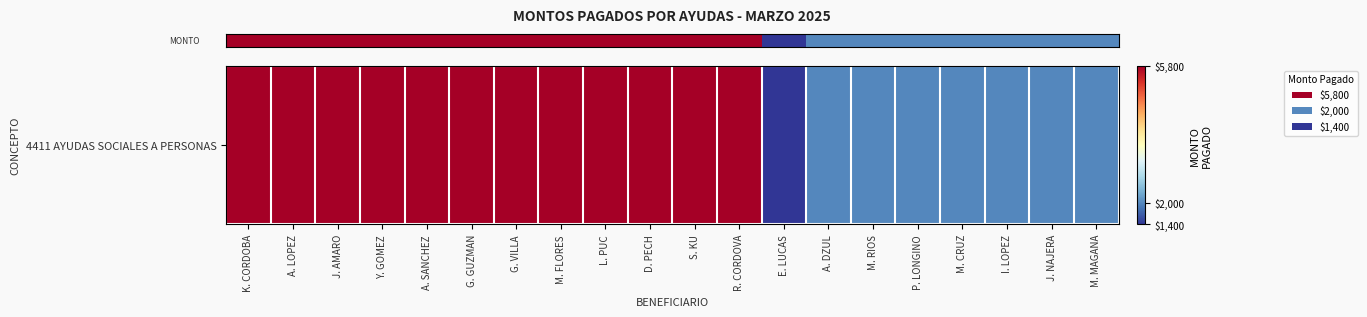

What is the difference between the maximum and minimum values?

4400